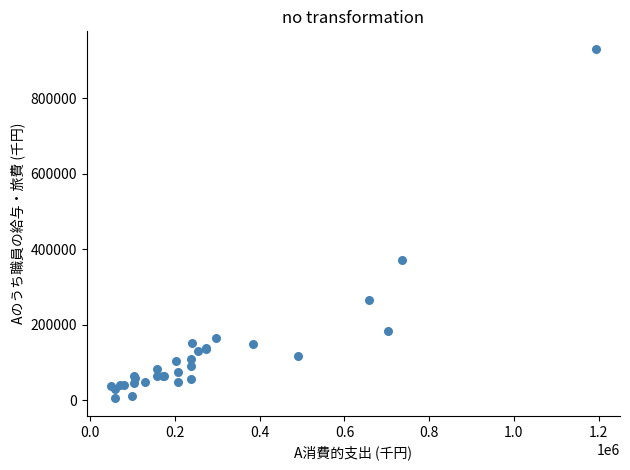

What Y value in the scatter plot is closest to 467978?

371986